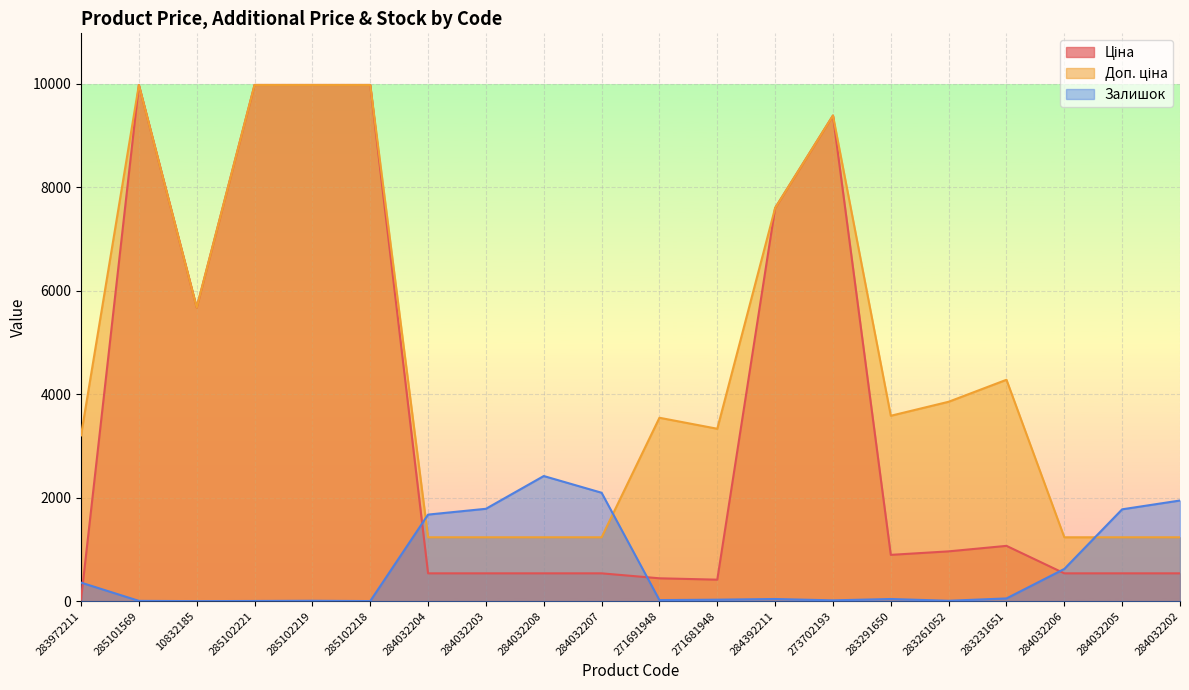

At which category is the sum across all series the highest?

285102219